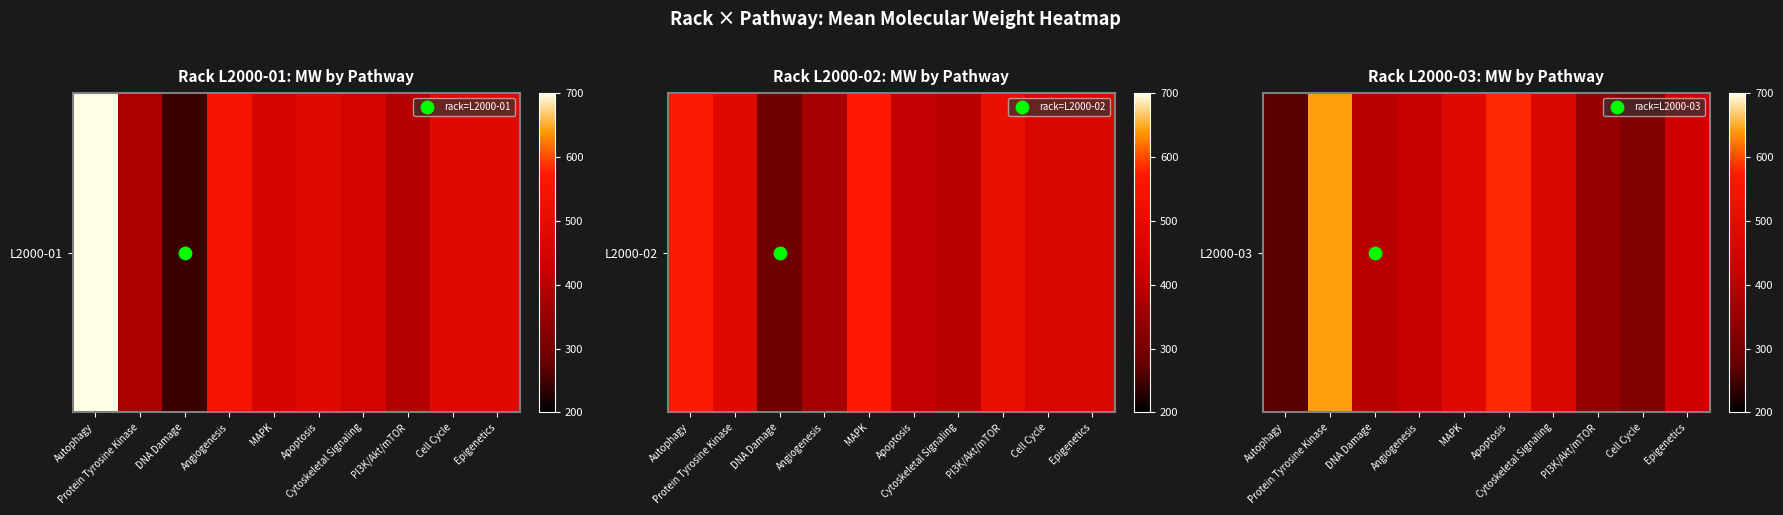

Which has a higher value, Apoptosis or DNA Damage?

Apoptosis